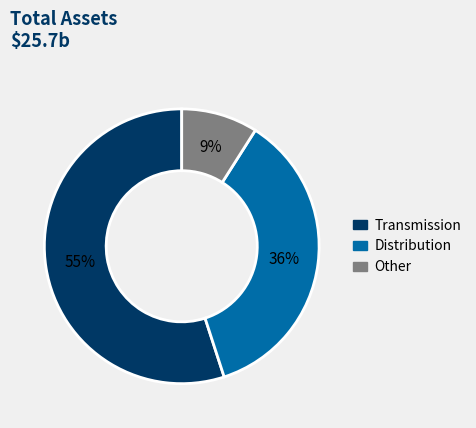

To the nearest percent, what is the difference between the largest and smallest slice percentages?

46%